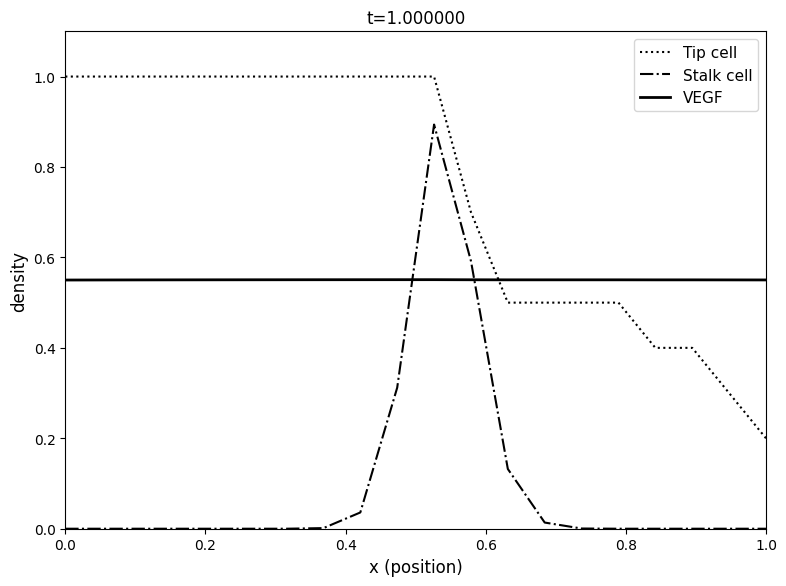

List the series in order of their peak value, highest first.

Tip cell, Stalk cell, VEGF